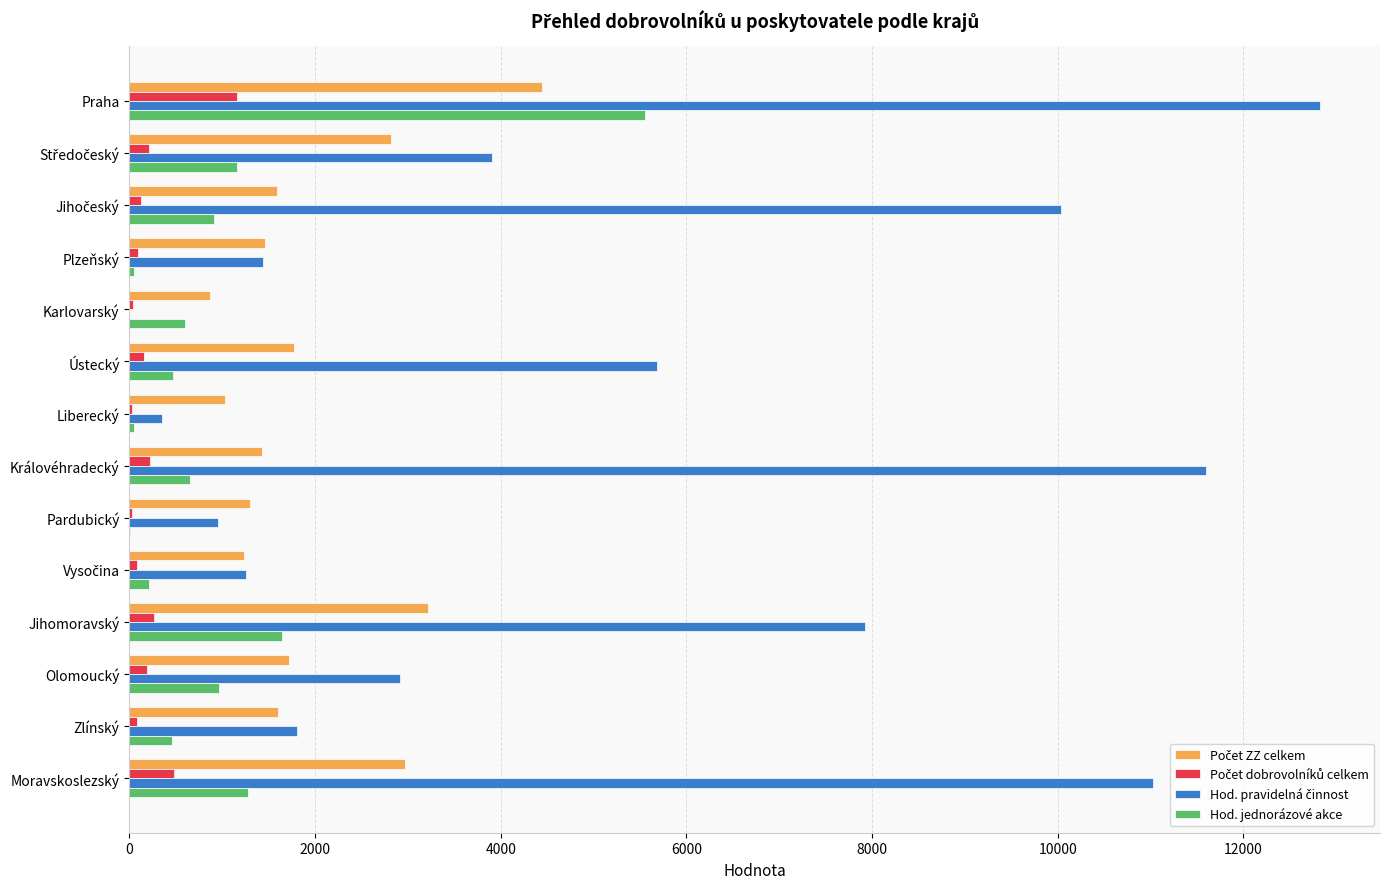

At which category is the sum across all series the highest?

Praha